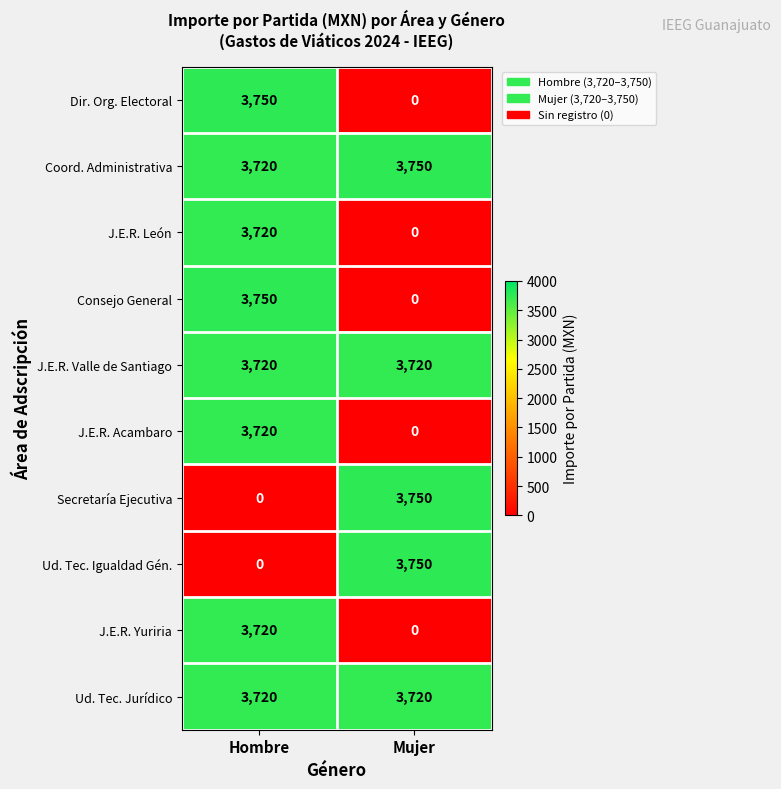

What is the difference between the J.E.R. León values at Mujer and Hombre?

3720